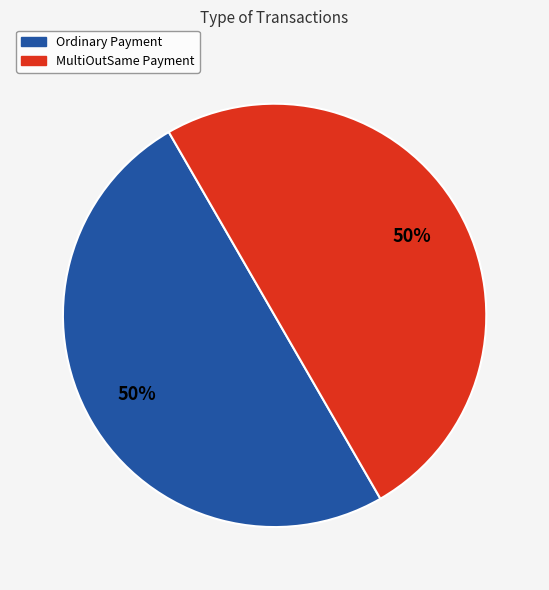

How many slices are in this pie chart?

2